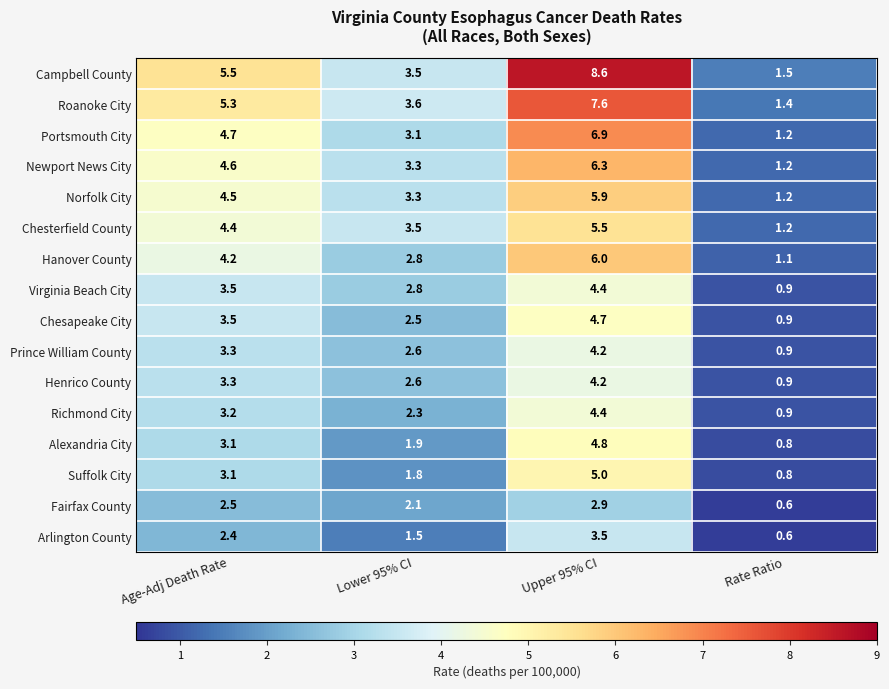

What is the sum of the Roanoke City values at Rate Ratio and Upper 95% CI?

9.0